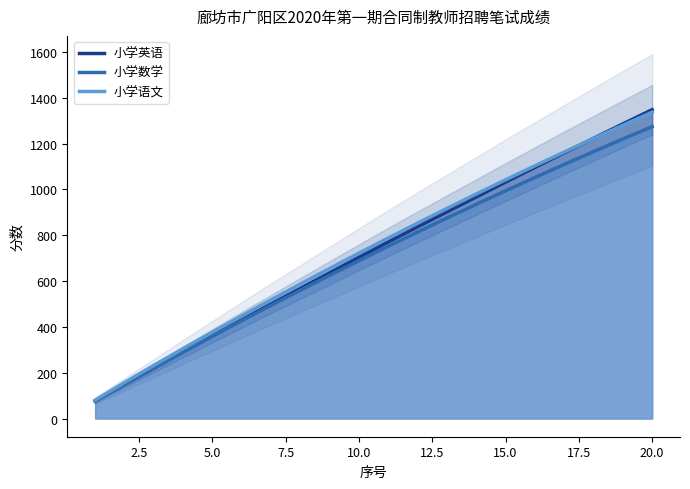

True or false: 小学数学 has a value of 415 at 17.

False